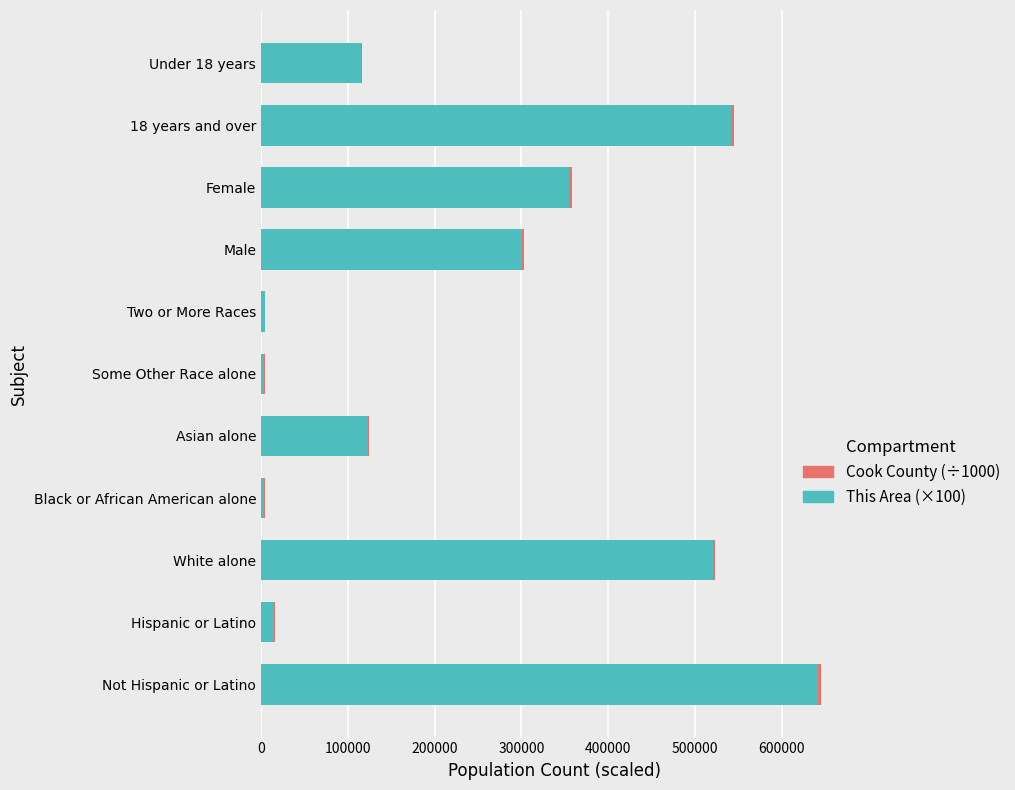

Which category has the highest value in the This Area (×100) series?

Not Hispanic or Latino